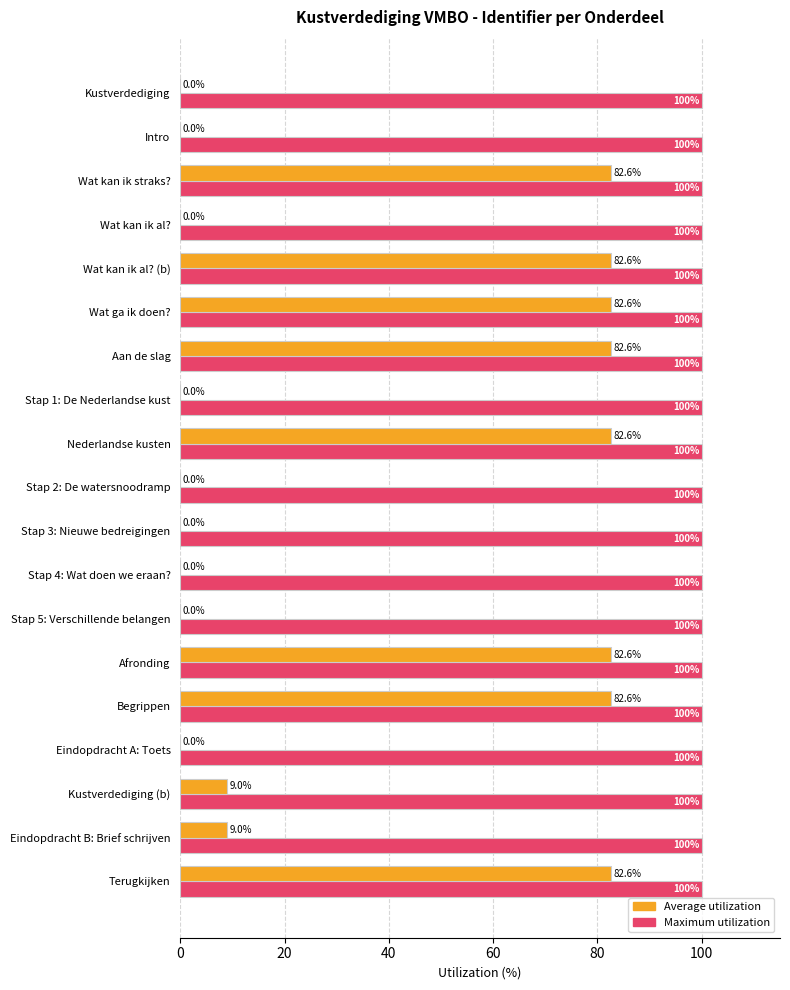

What is the sum of all Maximum utilization values?

1900.0